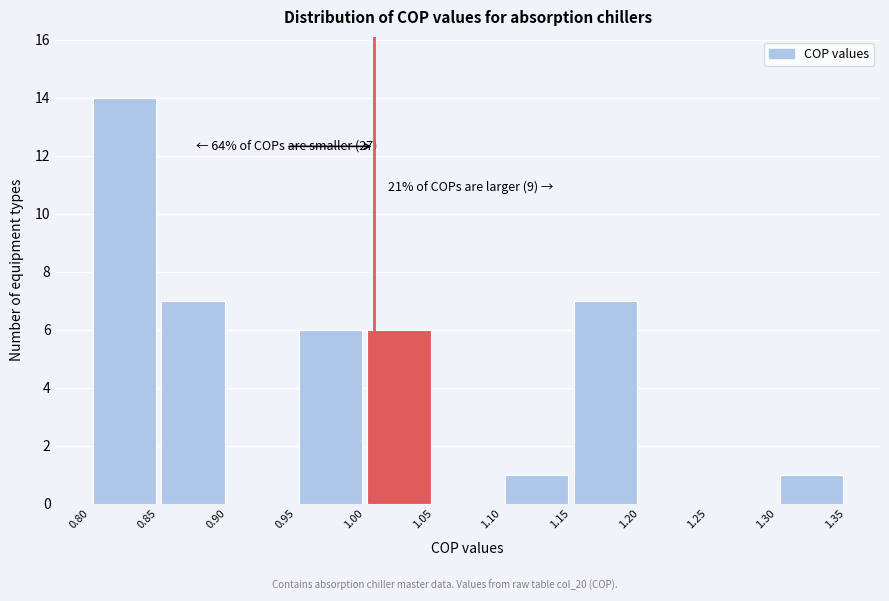

Over which range of the x-axis is the bar tallest?

0.80 to 0.85